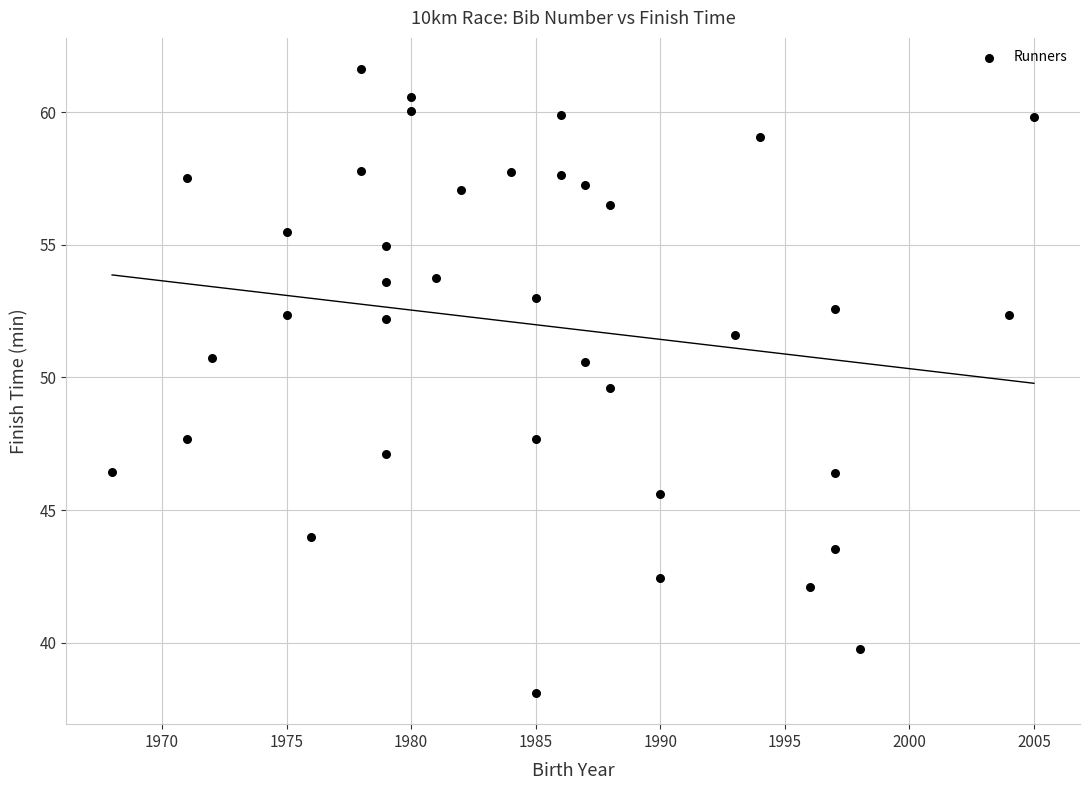

What Y value in the scatter plot is closest to 49?

49.6